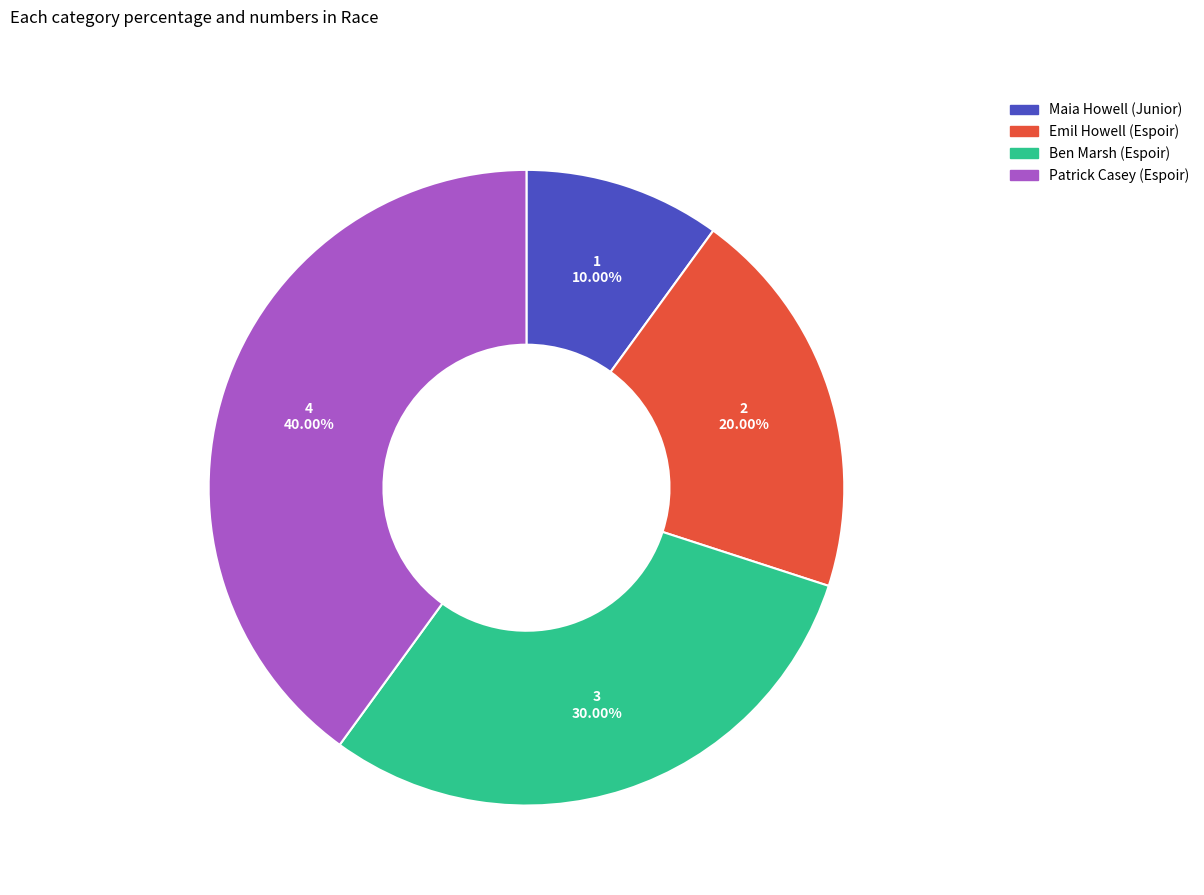

Does any single category account for the majority?

No